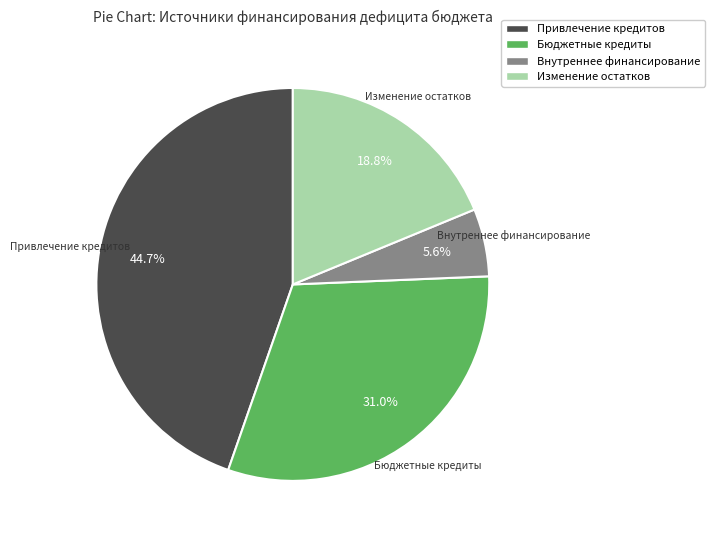

Is there any slice that represents more than half of the pie?

No